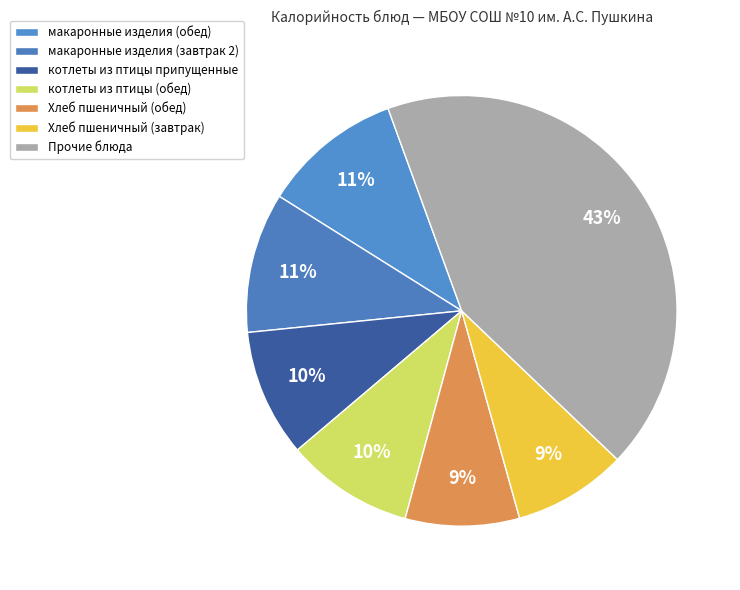

How many slices are in this pie chart?

7